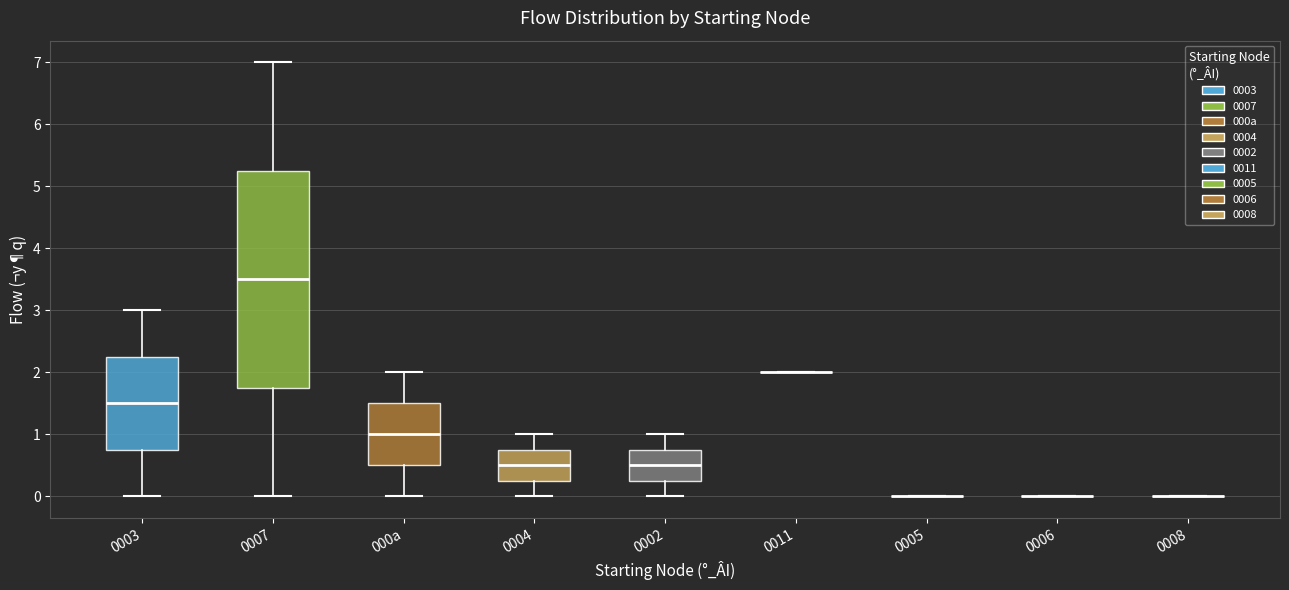

Where does the upper whisker of the box for 0002 end on the y-axis? The values are not printed on the chart, so give them approximately, as read against the axis.

1.0